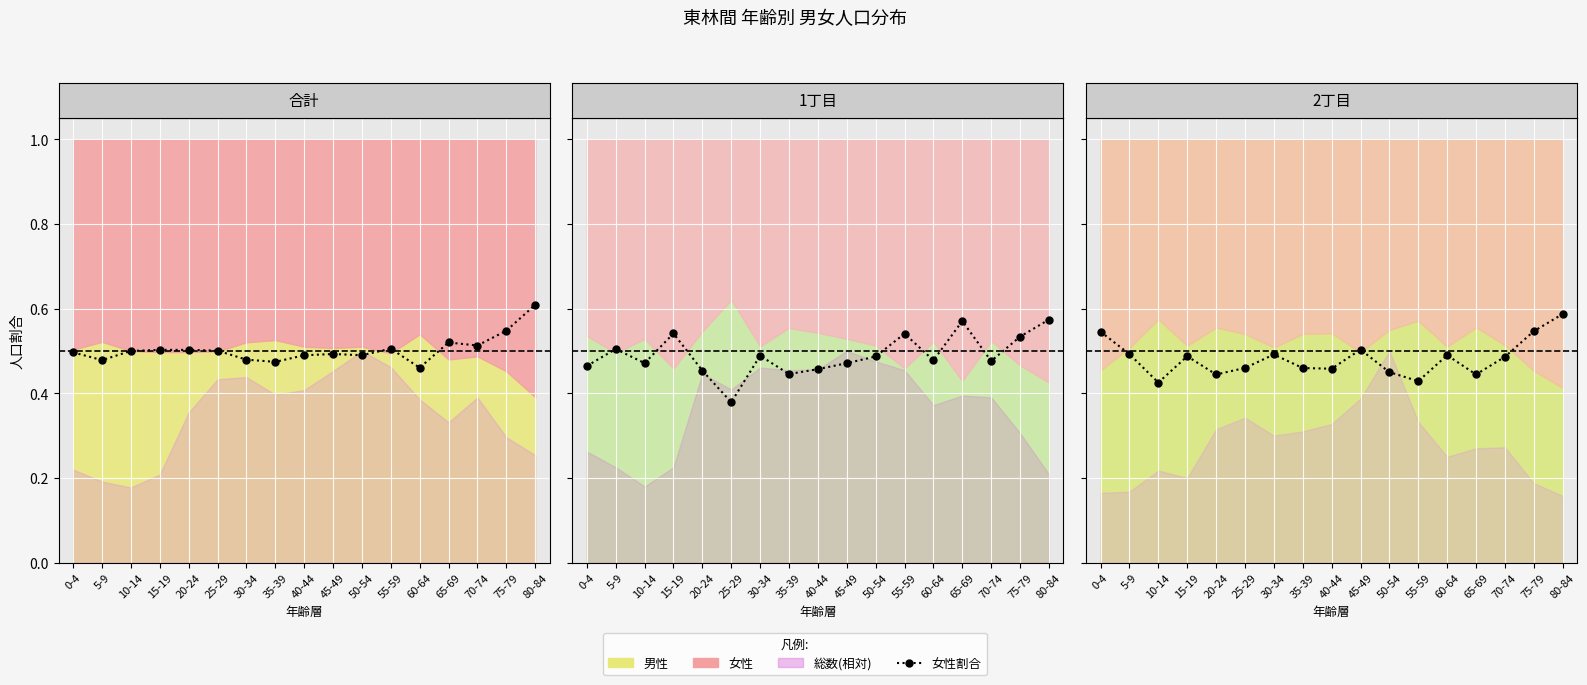

At which category does the data reach its first local valley?

10-14